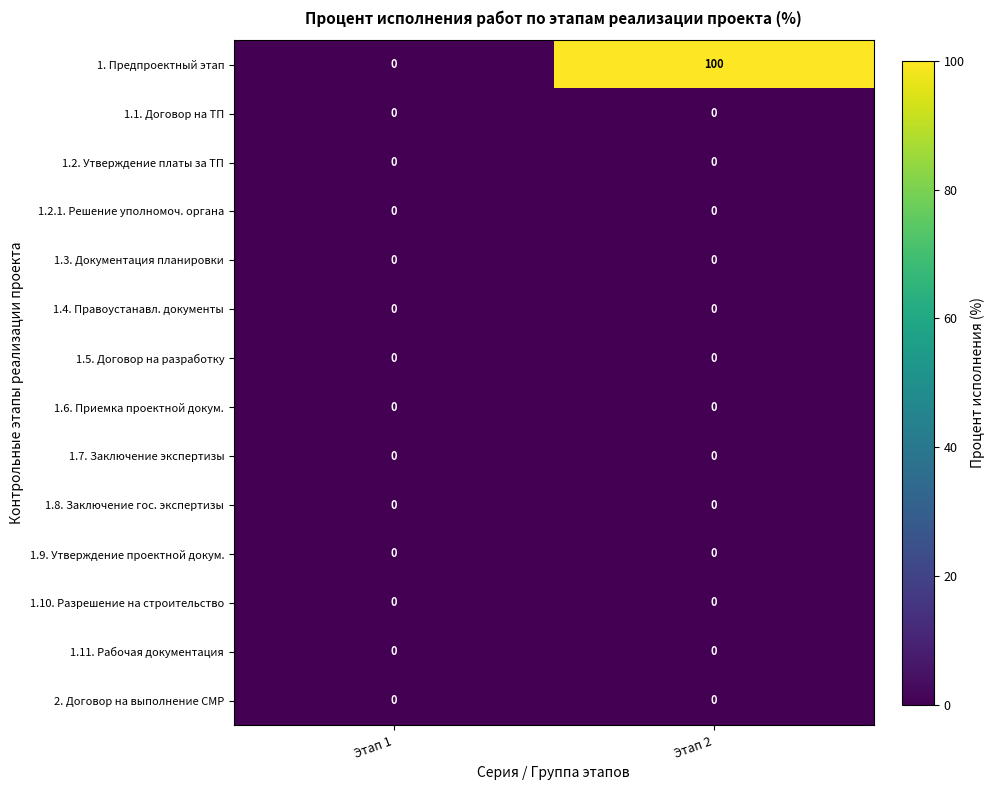

How many categories are shown in the chart?

2